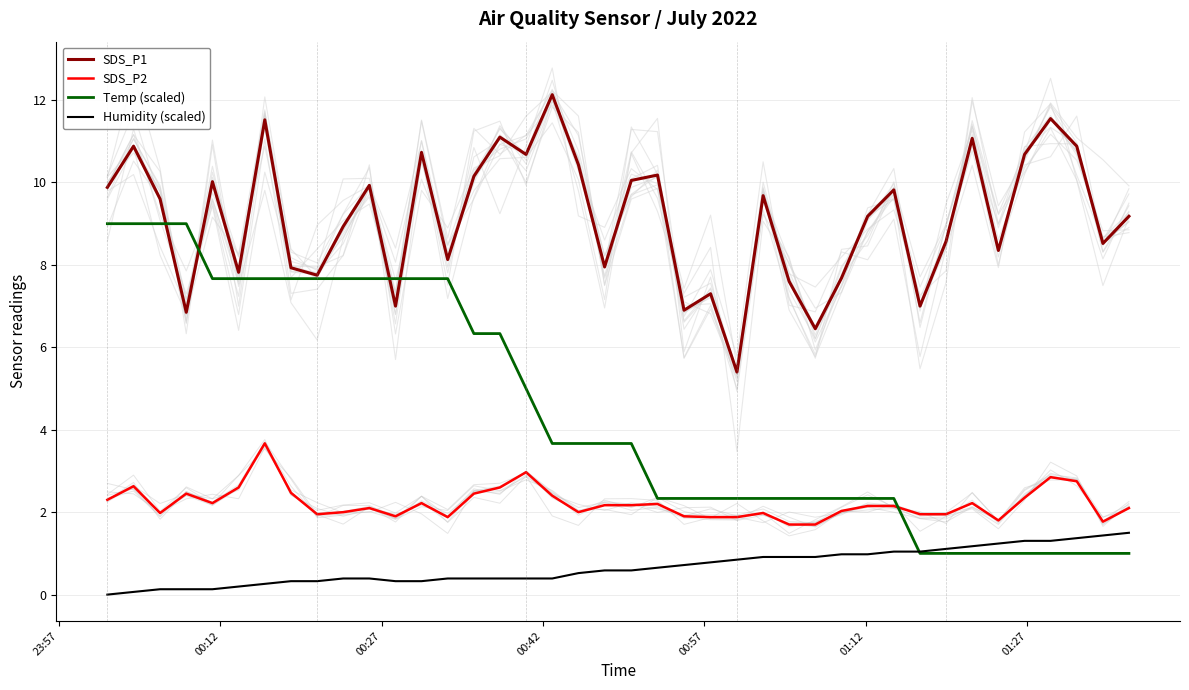

At how many categories does at least one series exceed 8?

28